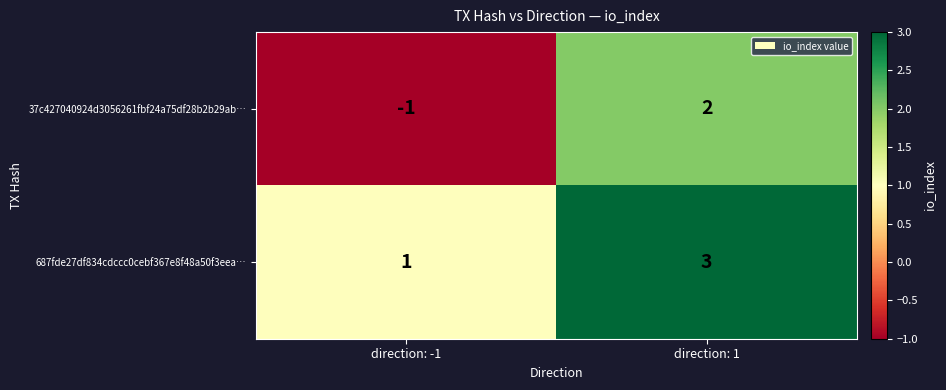

Rank the series by their maximum value, from lowest to highest.

37c427040924d3056261fbf24a75df28b2b29ab…, 687fde27df834cdccc0cebf367e8f48a50f3eea…